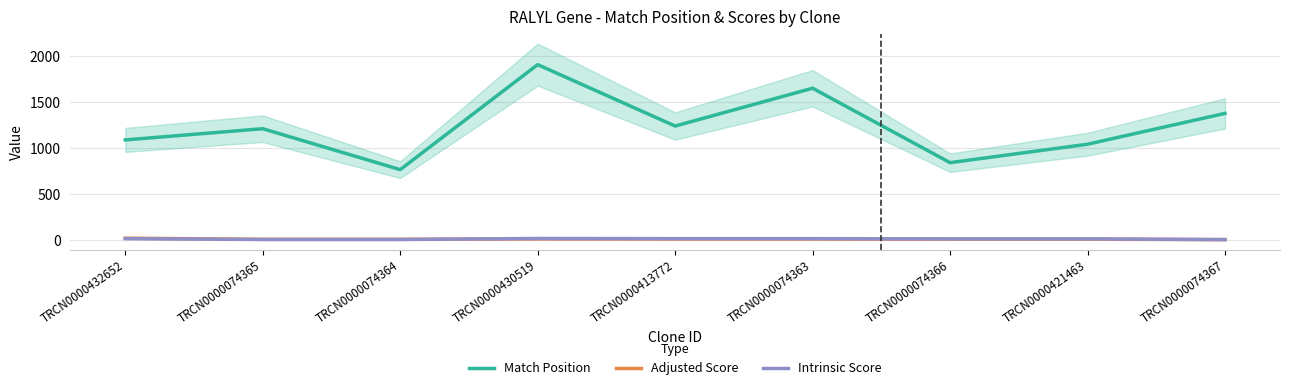

Does the chart display data point markers on the line(s)?

No